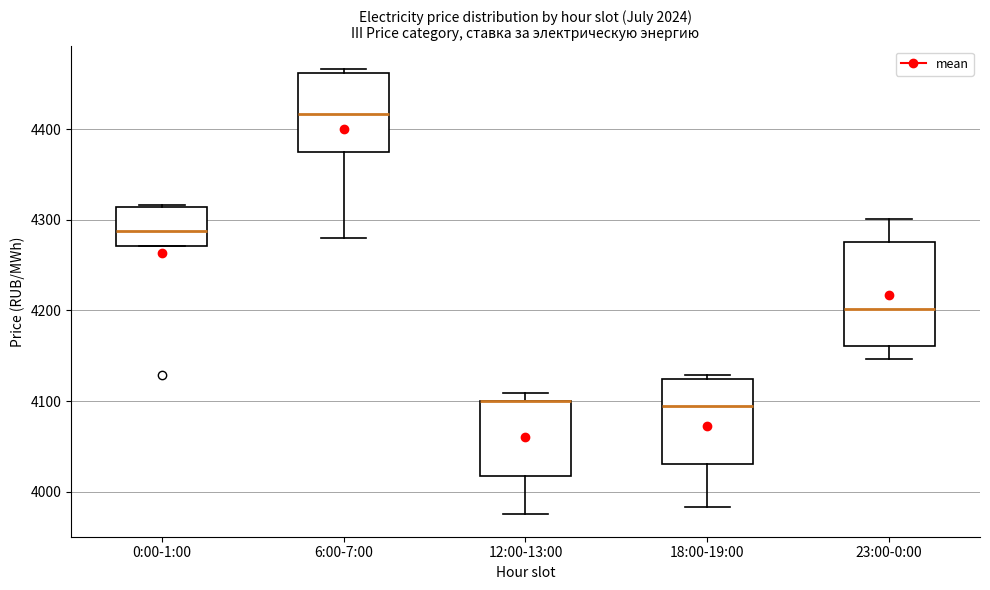

Where does the median line of the box for 23:00-0:00 sit on the y-axis? The values are not printed on the chart, so give them approximately, as read against the axis.

4200